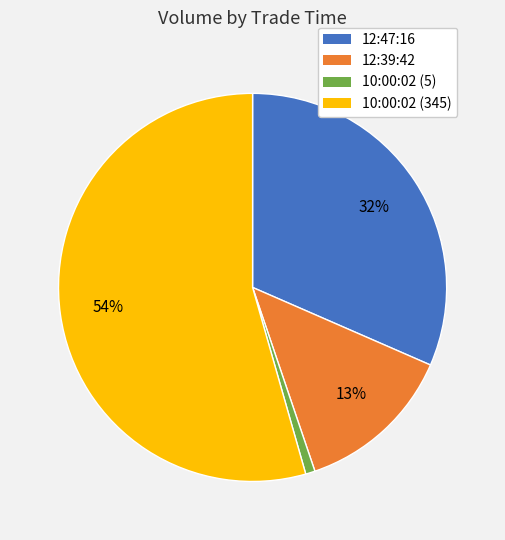

Which has a higher value, 12:47:16 or 10:00:02 (5)?

12:47:16